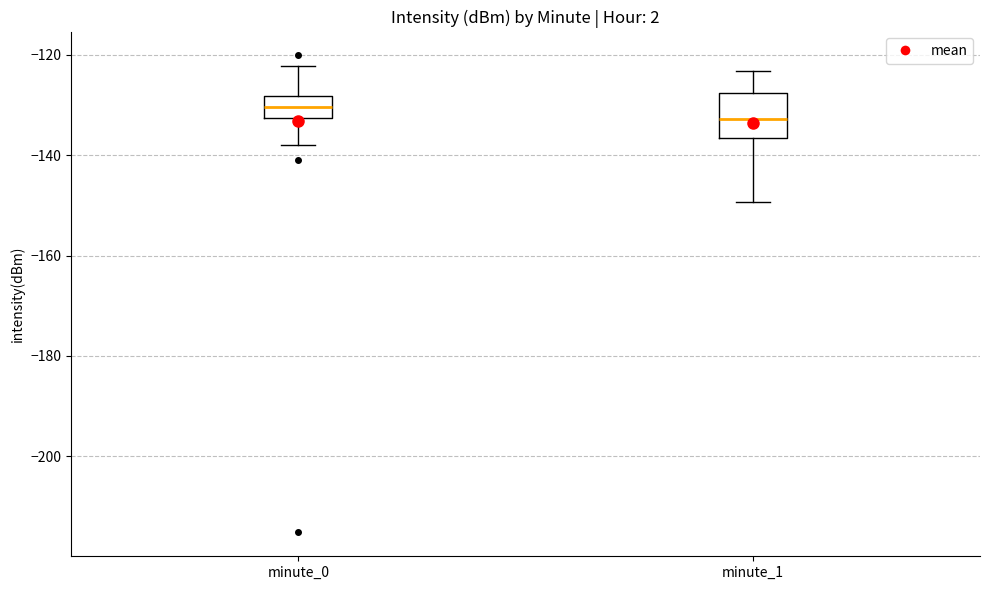

Reading left to right, read every box against the y-axis: the position of its median line, the range the box covers, and the ends of its whiskers. The values are not printed on the chart, so give them approximately, as read against the axis.

minute_0: median -130, box -132 to -128, whiskers -138 to -122
minute_1: median -132, box -136 to -128, whiskers -150 to -124